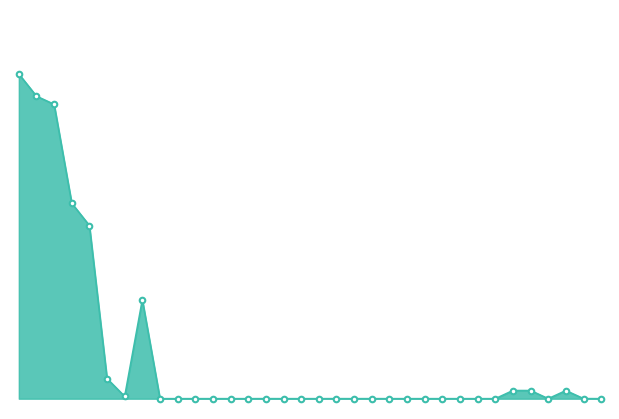

Is this an area chart (filled region under the line)?

Yes